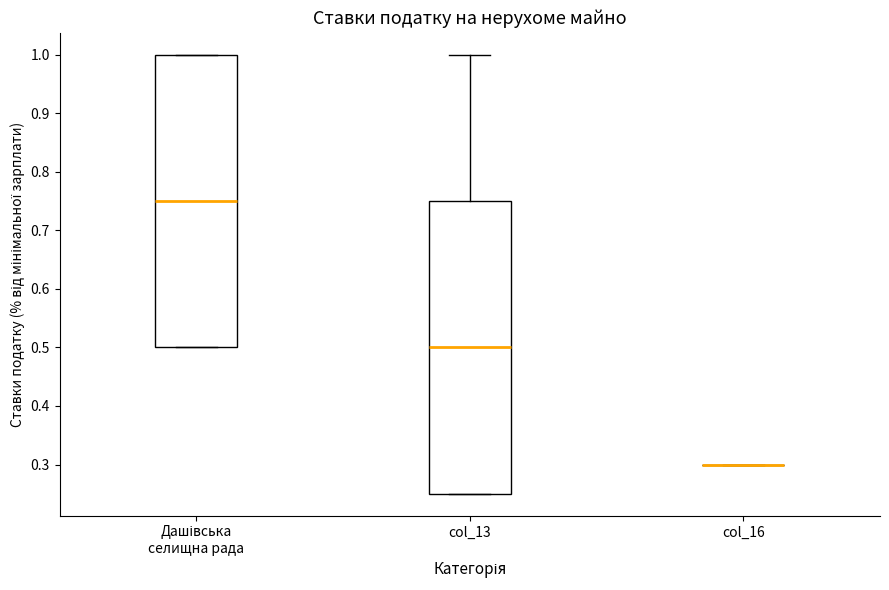

Reading left to right, read every box against the y-axis: the position of its median line, the range the box covers, and the ends of its whiskers. The values are not printed on the chart, so give them approximately, as read against the axis.

Дашівська селищна рада: median 0.75, box 0.50 to 1.00, whiskers 0.50 to 1.00
col_13: median 0.50, box 0.25 to 0.75, whiskers 0.25 to 1.00
col_16: box collapsed to a line at 0.30, whiskers 0.30 to 0.30